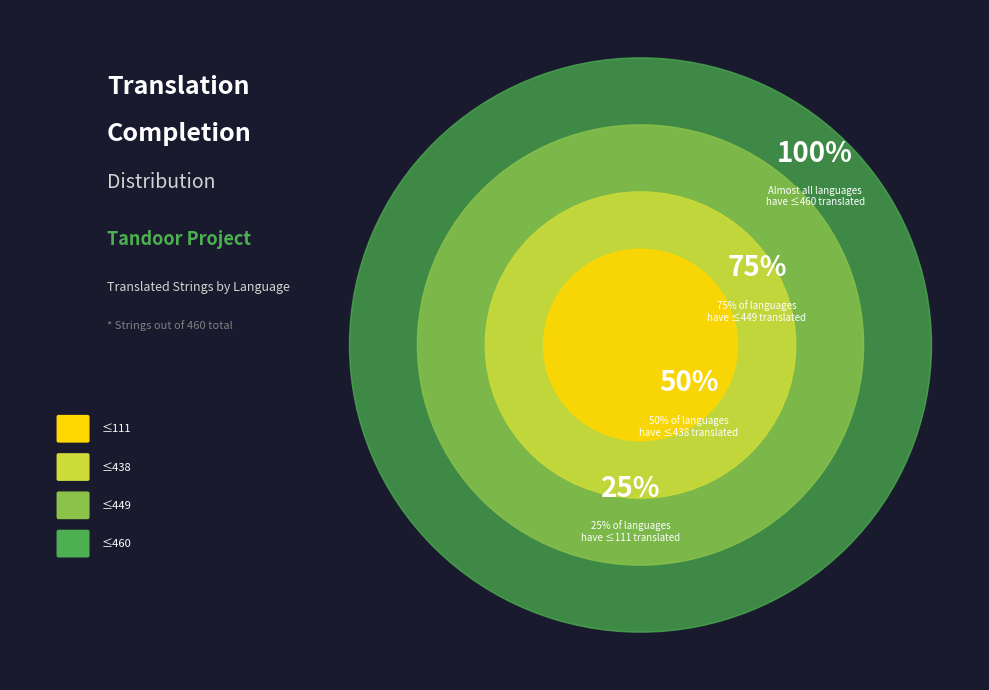

Is Slovak the majority of the pie?

No